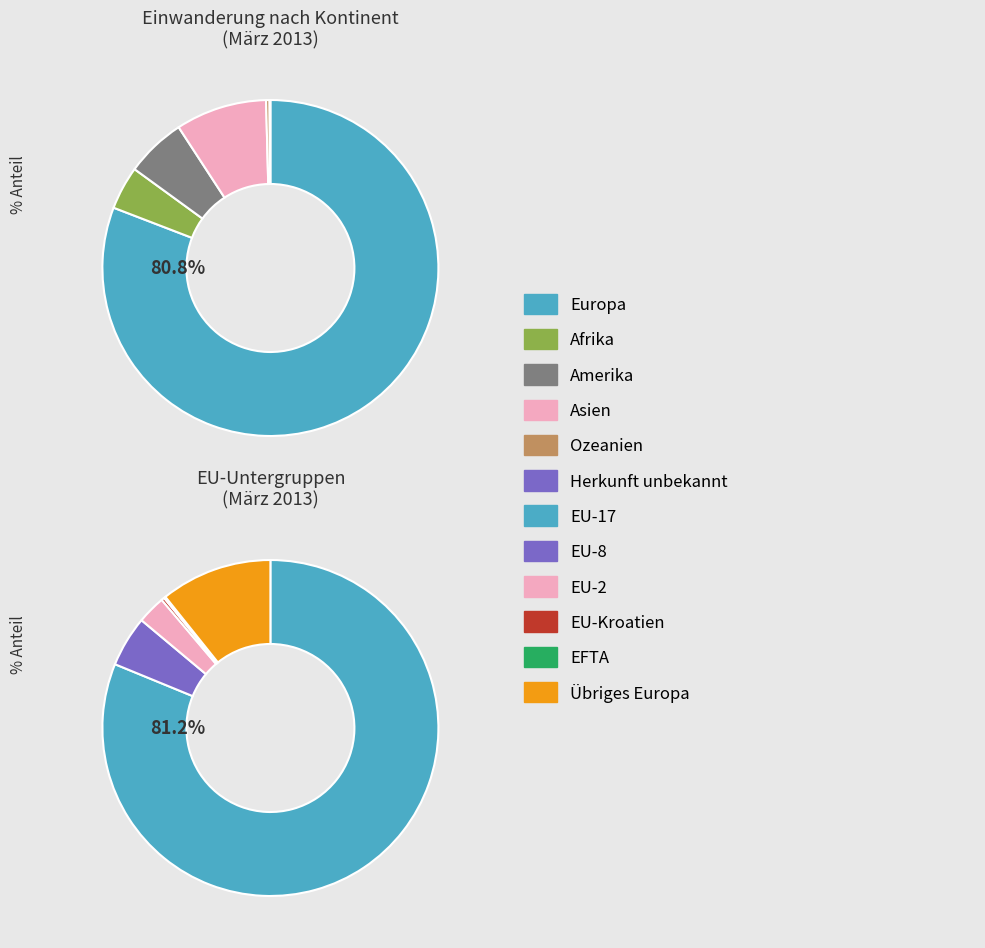

How many slices are in this pie chart?

6